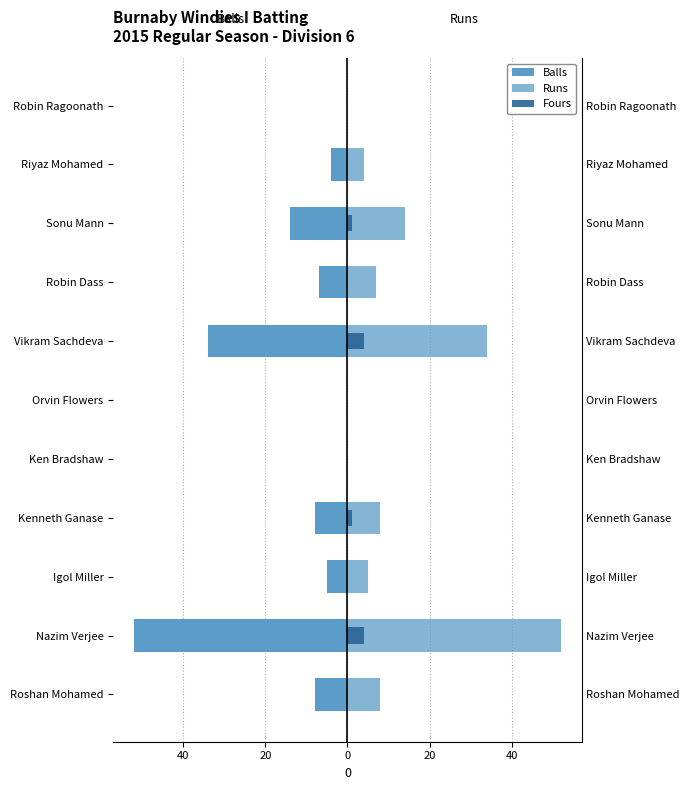

What is the value of the Fours bar at the 9th from the left?

1